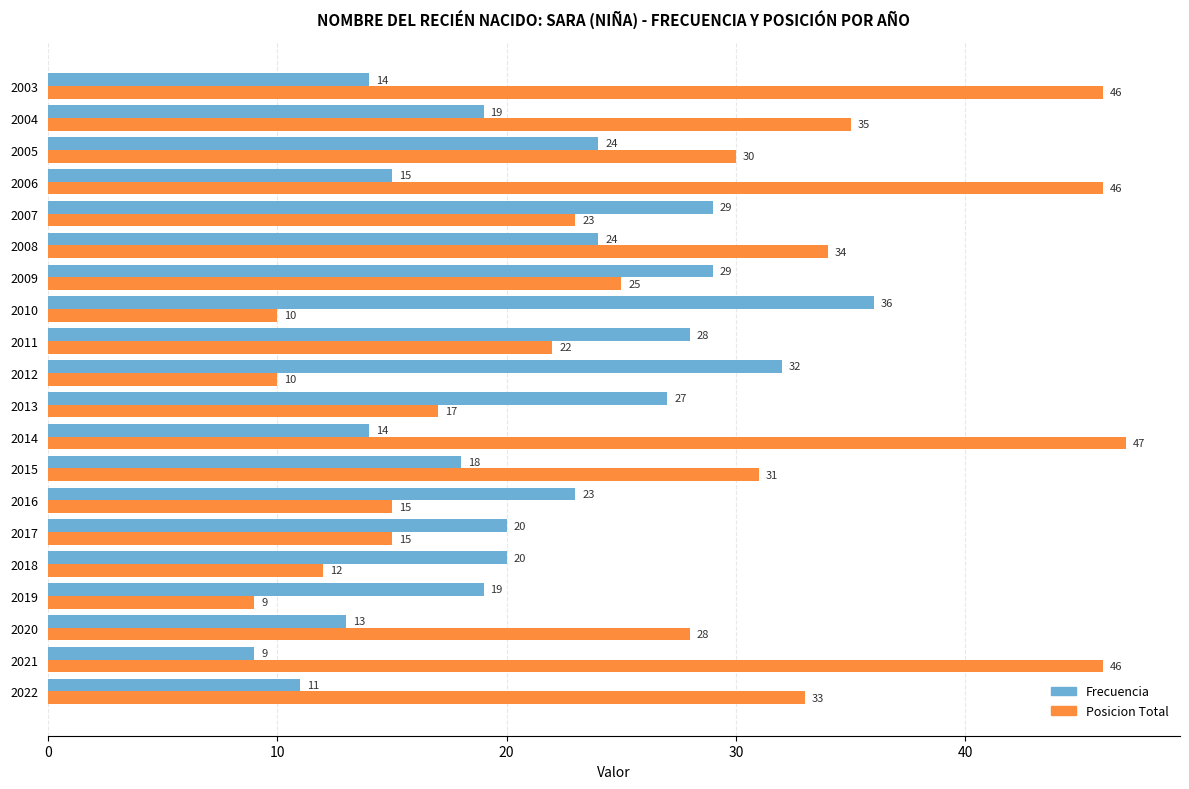

At 2009, list the series in order from smallest to largest.

Posicion Total, Frecuencia